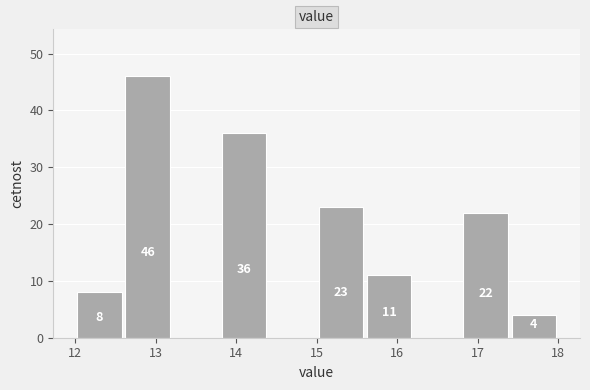

Over which range of the x-axis is the bar tallest?

12.6 to 13.2